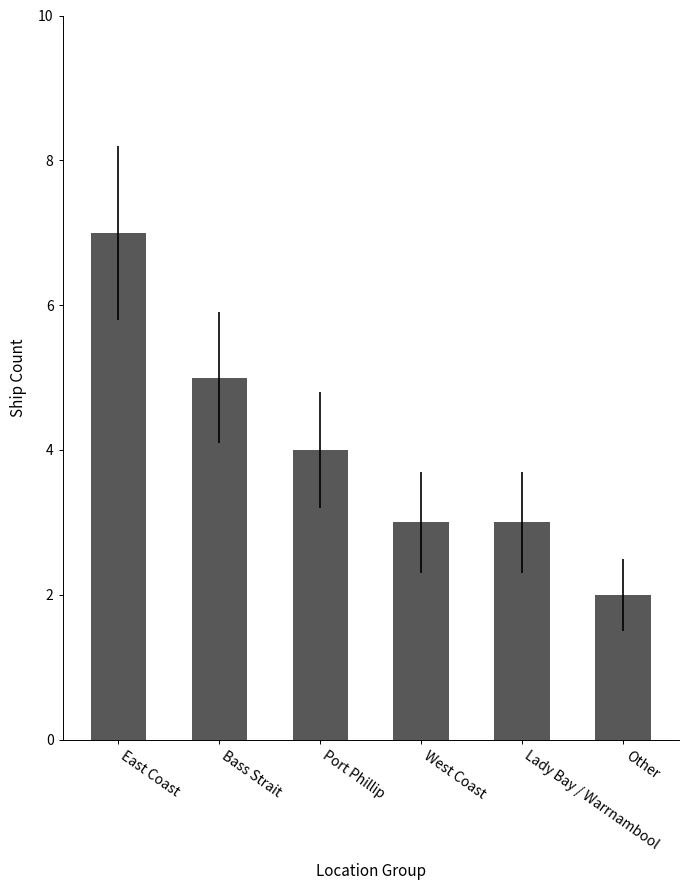

Reading right to left, extract all data points from this chart.

Other=2	Lady Bay / Warrnambool=3	West Coast=3	Port Phillip=4	Bass Strait=5	East Coast=7